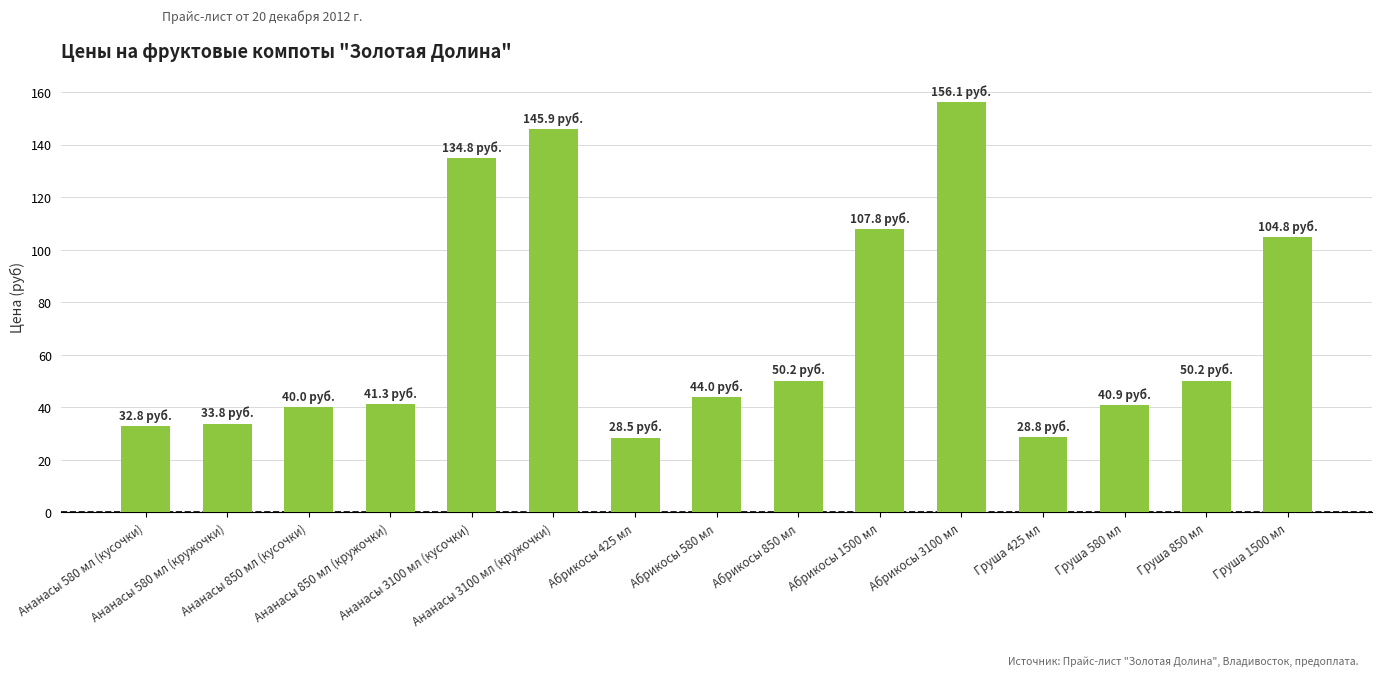

Read the value at Ананасы 580 мл (кусочки).

32.8